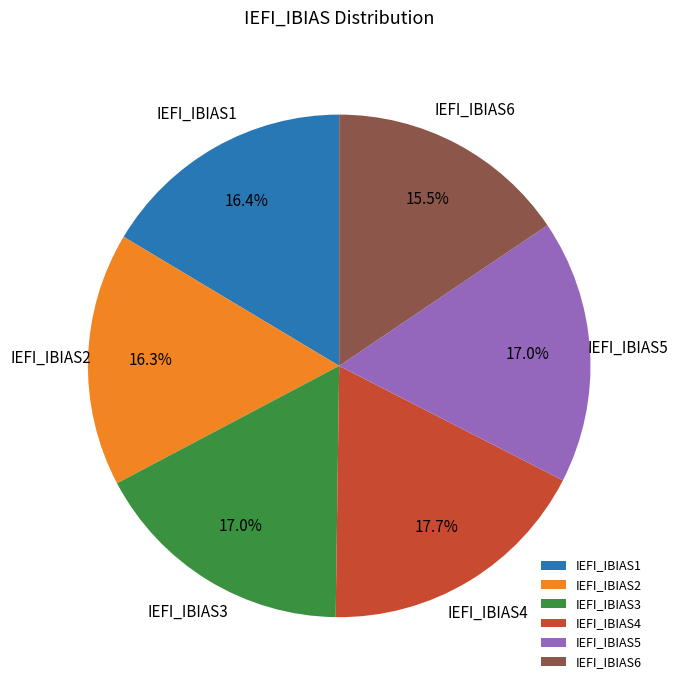

Do IEFI_IBIAS1 and IEFI_IBIAS4 together represent more than half of the pie?

No